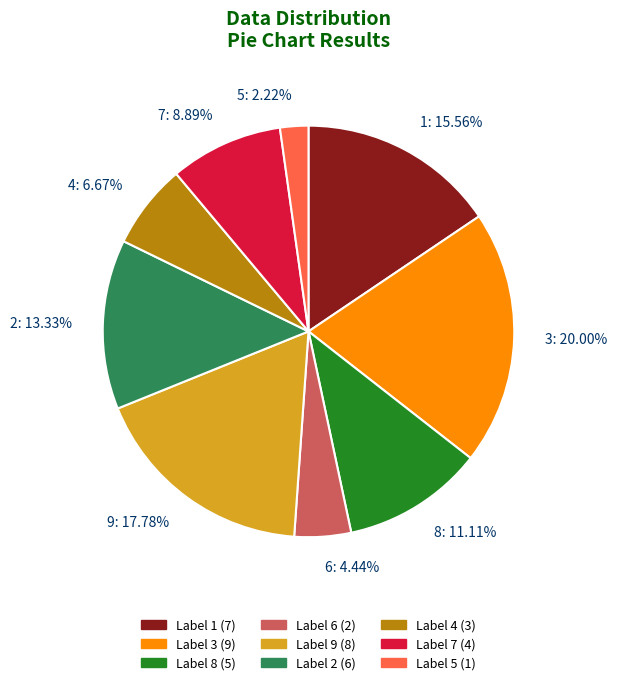

Is there a majority slice in this chart?

No